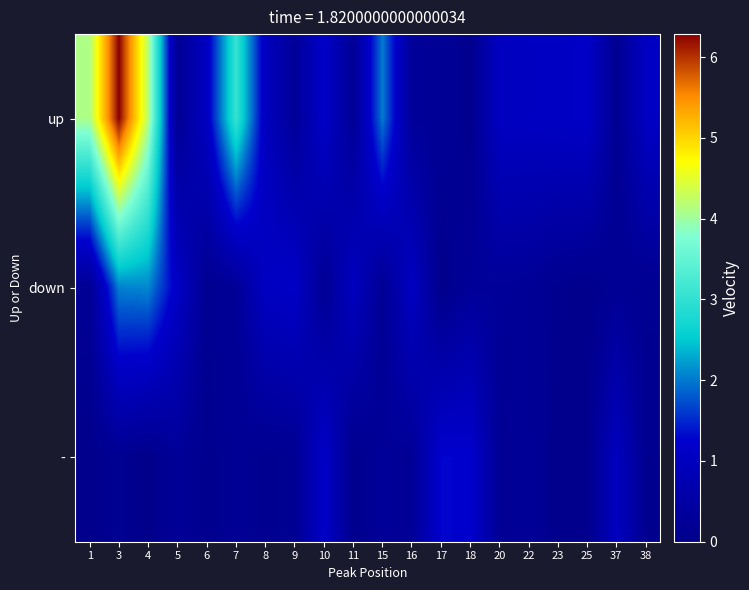

What is the difference between the highest and lowest values at 38?

1.0